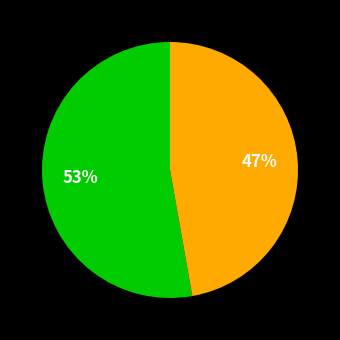

How many segments does this pie chart have?

2